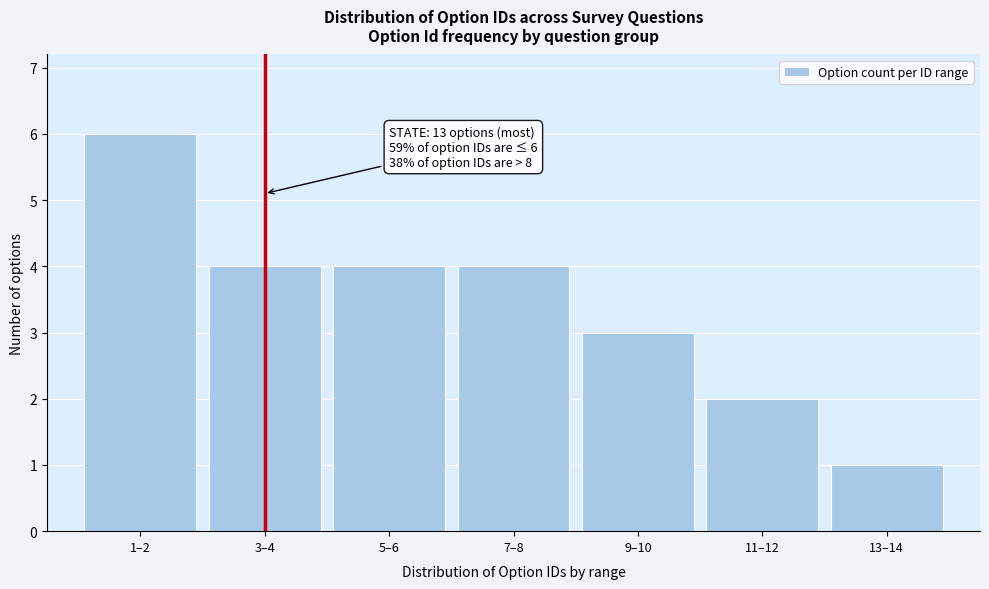

Reading left to right, what are all the values shown in this chart?

6	4	4	4	3	2	1